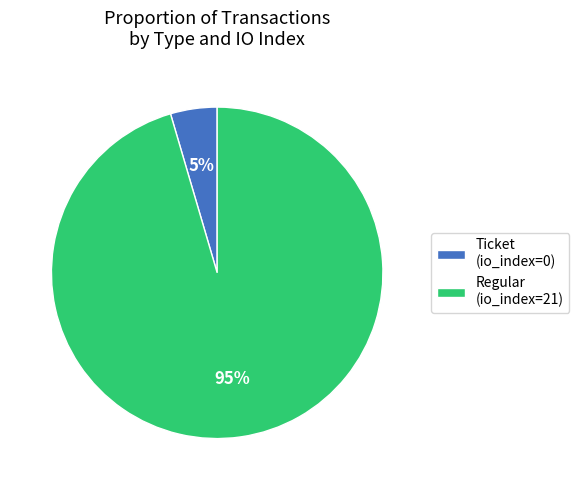

To the nearest percent, what is the combined percentage of Regular (io_index=21) and Ticket (io_index=0)?

100%